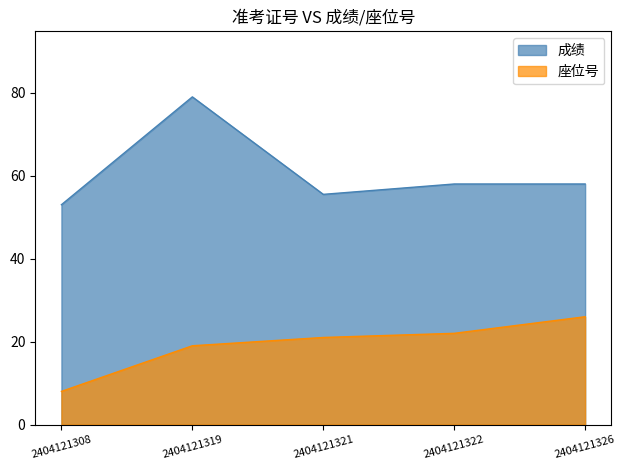

At which category does 成绩 reach its first local valley?

2404121321